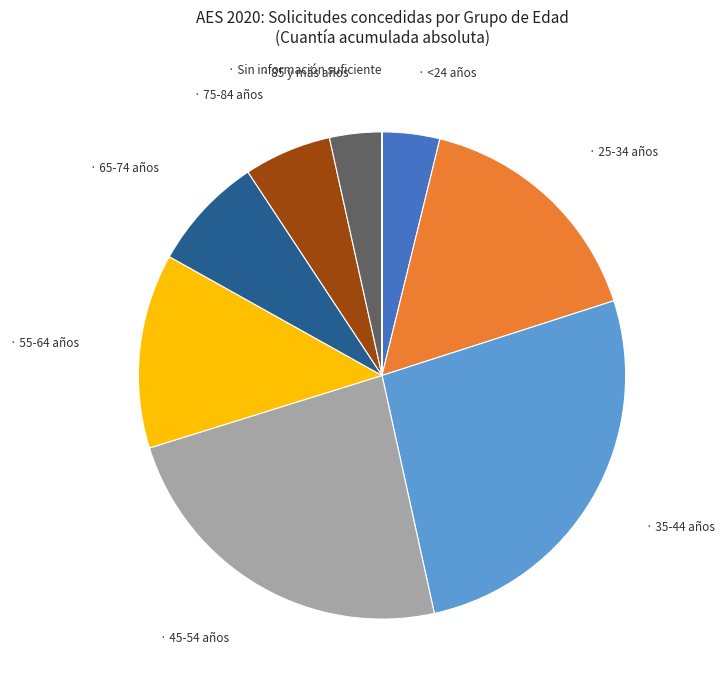

Does any single category account for the majority?

No